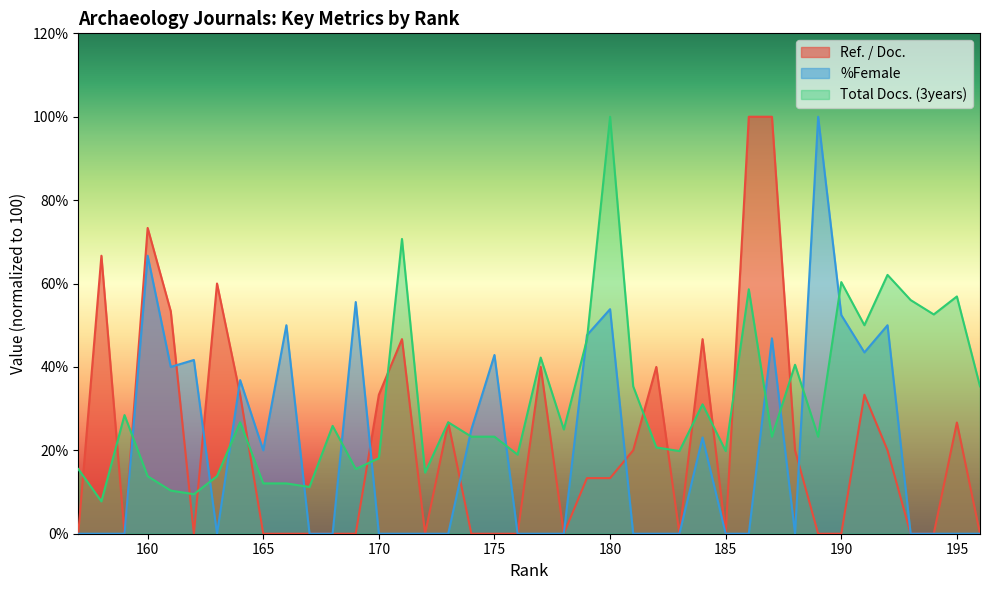

True or false: Total Docs. (3years) and %Female cross at least once.

True